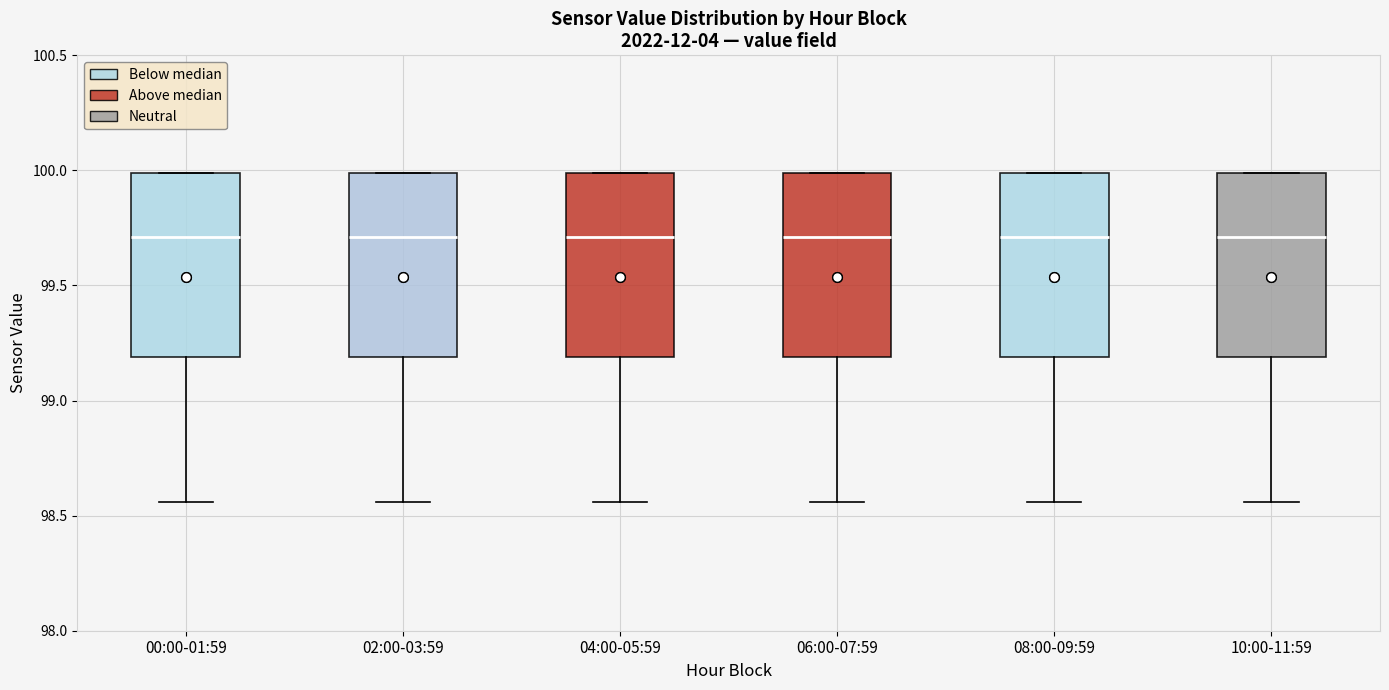

Reading left to right, read every box against the y-axis: the position of its median line, the range the box covers, and the ends of its whiskers. The values are not printed on the chart, so give them approximately, as read against the axis.

00:00-01:59: median 99.70, box 99.20 to 100.00, whiskers 98.55 to 100.00
02:00-03:59: median 99.70, box 99.20 to 100.00, whiskers 98.55 to 100.00
04:00-05:59: median 99.70, box 99.20 to 100.00, whiskers 98.55 to 100.00
06:00-07:59: median 99.70, box 99.20 to 100.00, whiskers 98.55 to 100.00
08:00-09:59: median 99.70, box 99.20 to 100.00, whiskers 98.55 to 100.00
10:00-11:59: median 99.70, box 99.20 to 100.00, whiskers 98.55 to 100.00